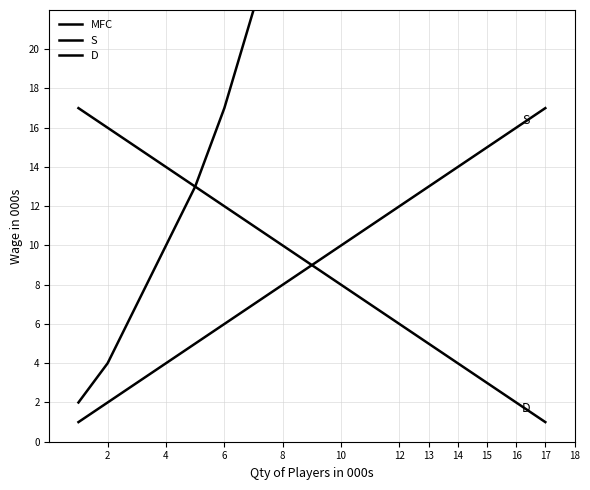

What is the sum of the MFC values at 14 and 16?

169